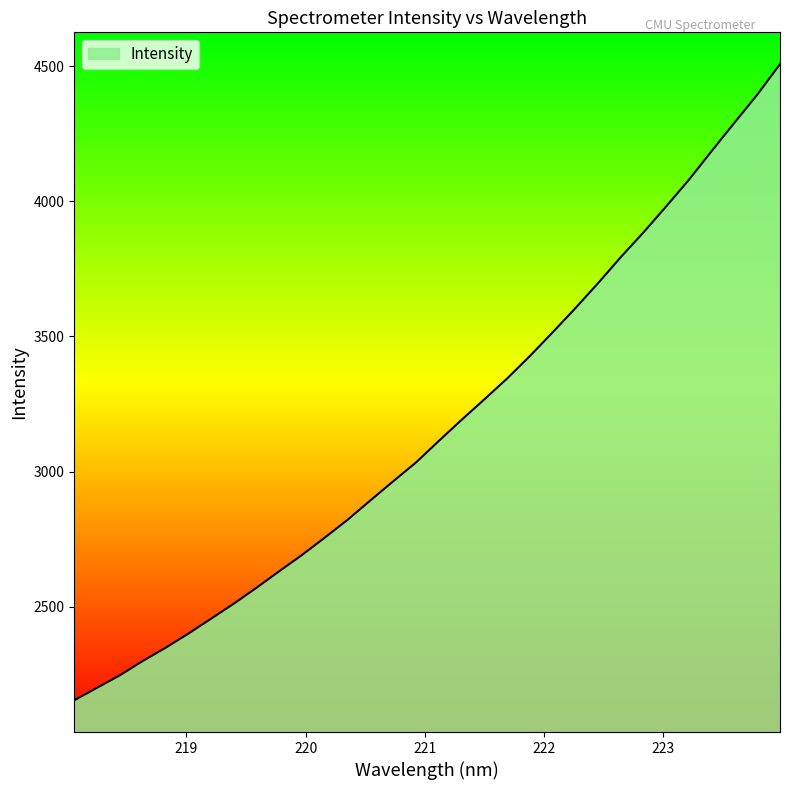

What is the difference between the maximum and minimum values?

2354.5